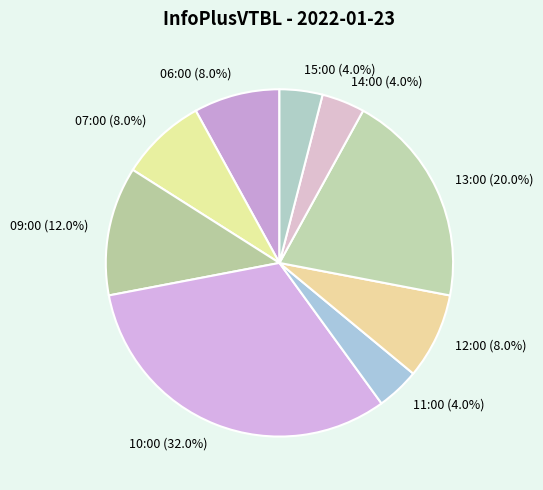

What is the ratio of the value at 09:00 to the value at 15:00?

3.0